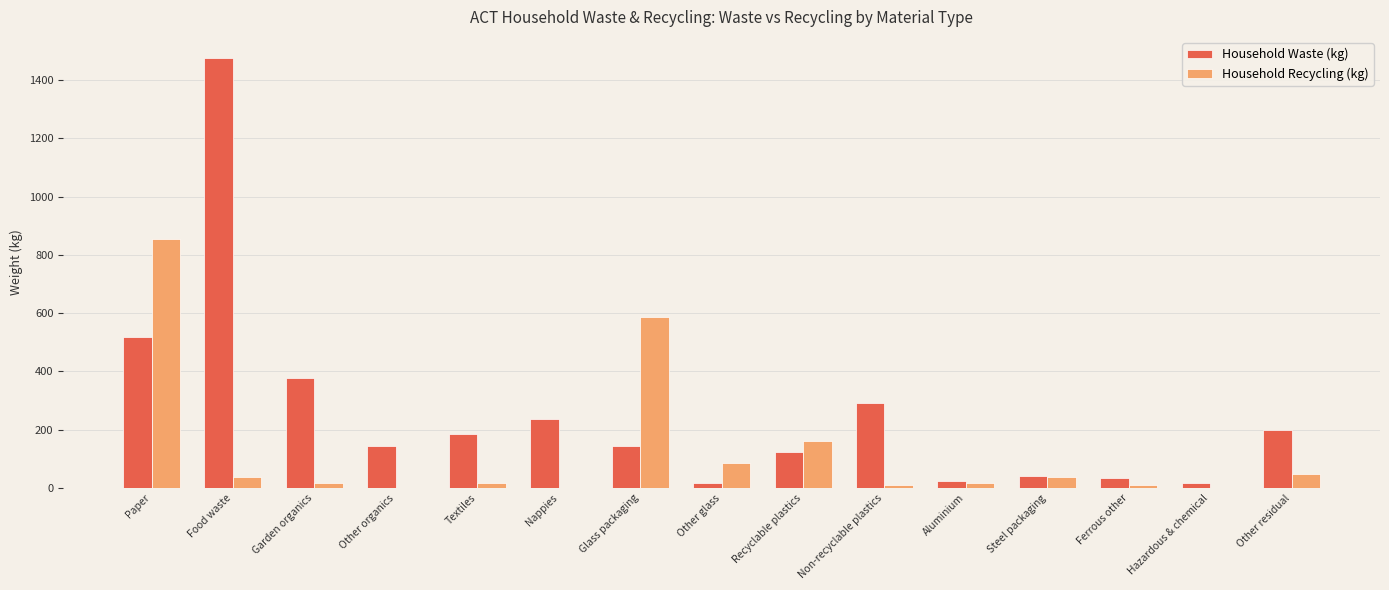

What is the greatest value displayed?

1473.9